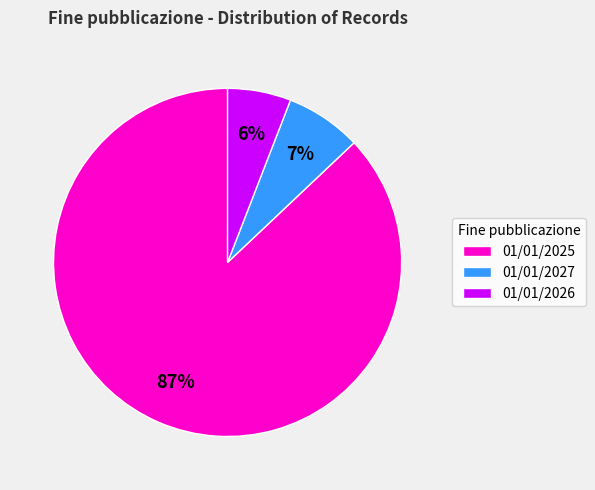

How many slices are in this pie chart?

3